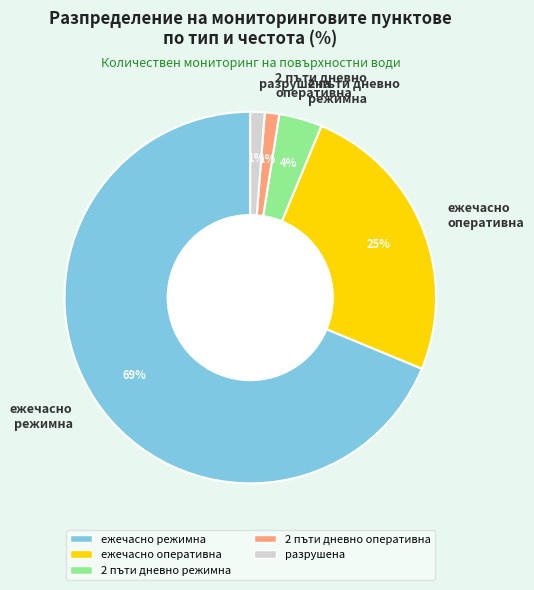

Combined, do ежечасно оперативна and 2 пъти дневно режимна account for over 50%?

No